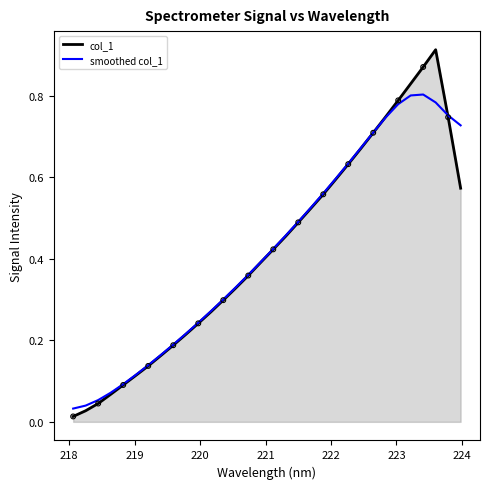

Which series has the largest range (max minus min)?

col_1